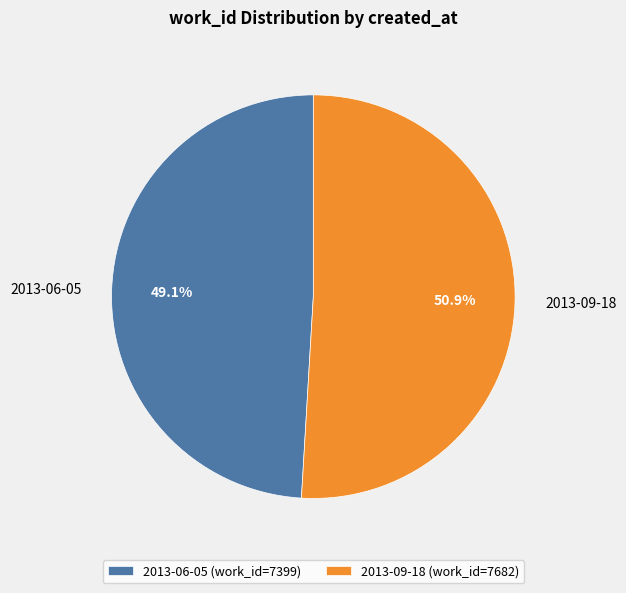

Combined, do 2013-09-18 and 2013-06-05 account for over 50%?

Yes